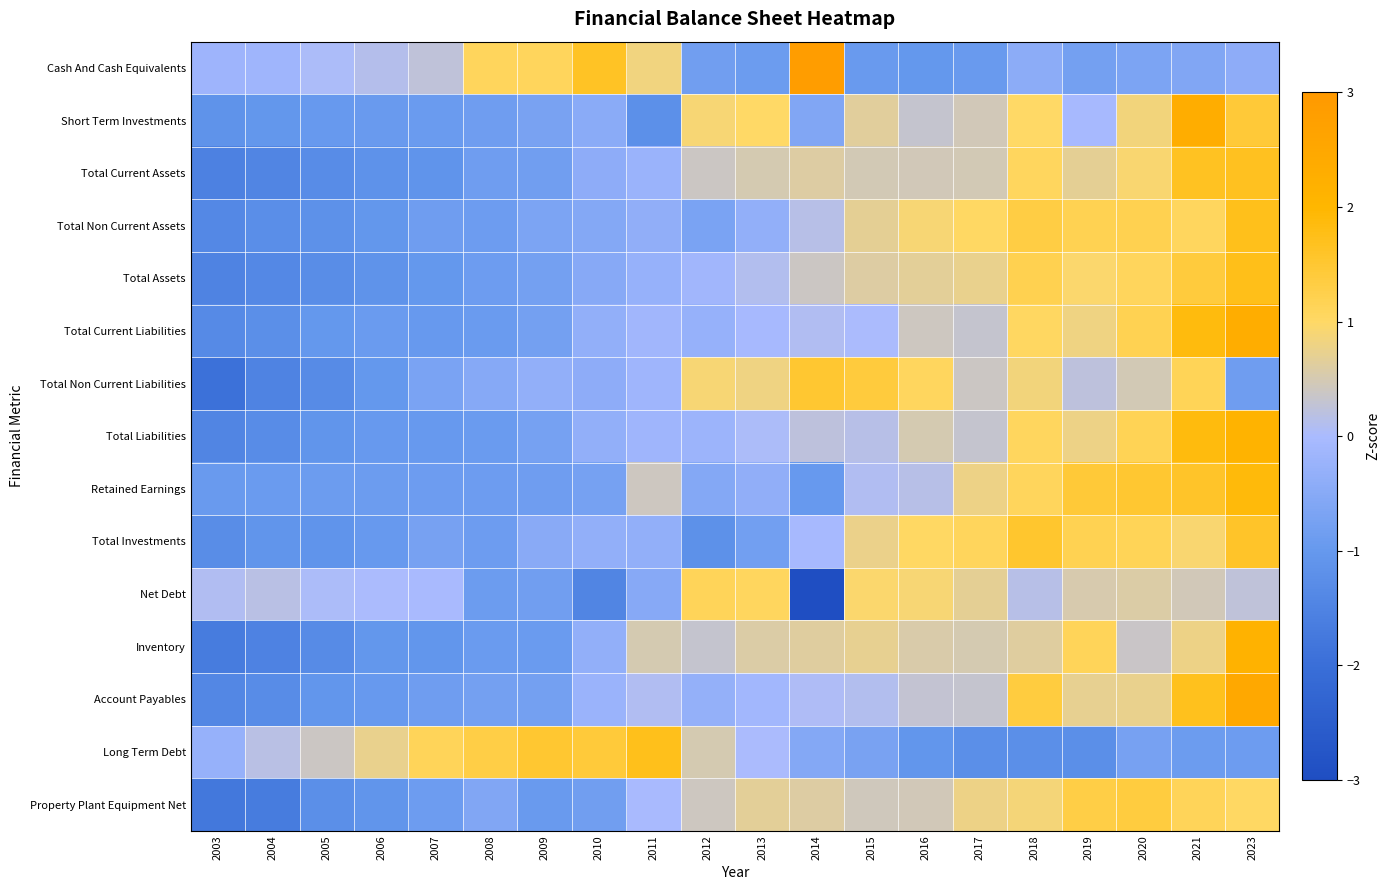

Which label corresponds to the largest value in the chart?

2014